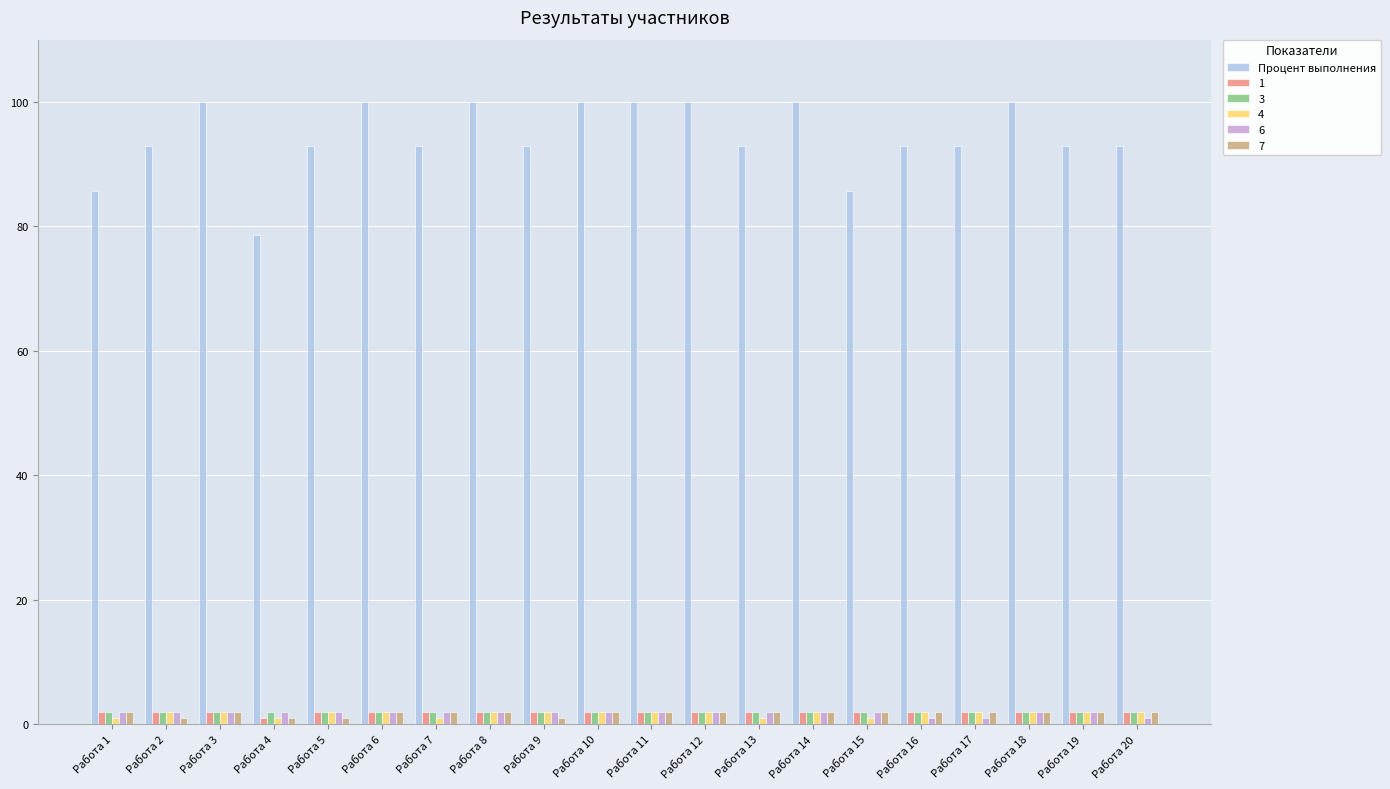

Is the value of 4 at Работа 3 greater than the value of Процент выполнения at Работа 3?

No